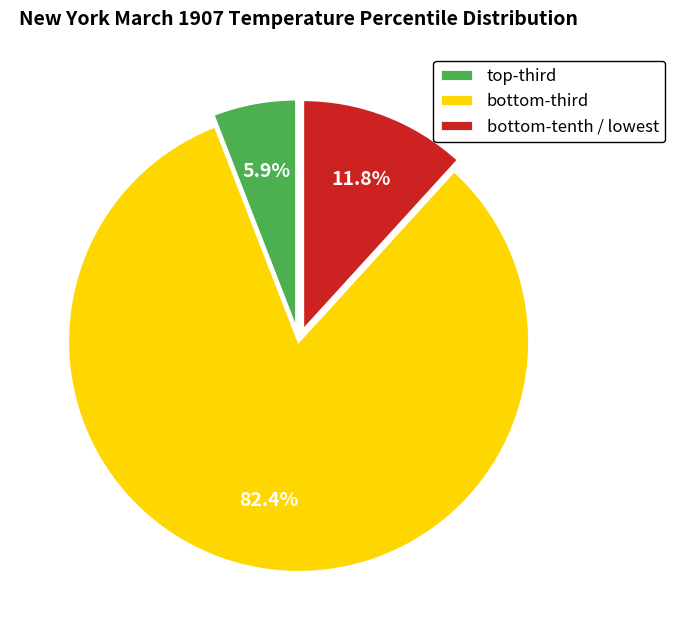

Does any single category account for the majority?

Yes